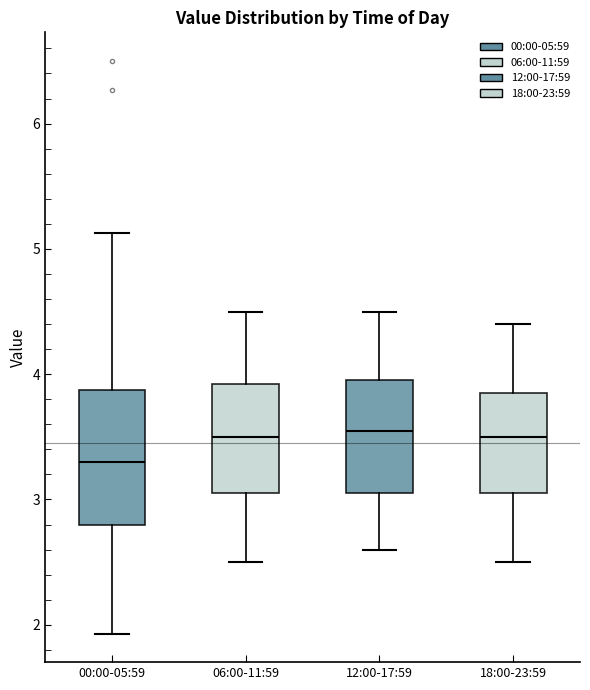

Reading left to right, transcribe this box plot: for each box, give where its median line is, the range the box spans, and where its two whiskers end, as read against the y-axis. The values are not printed on the chart, so give them approximately, as read against the axis.

00:00-05:59: median 3.3, box 2.8 to 3.9, whiskers 1.9 to 5.1
06:00-11:59: median 3.5, box 3.1 to 3.9, whiskers 2.5 to 4.5
12:00-17:59: median 3.6, box 3.1 to 4.0, whiskers 2.6 to 4.5
18:00-23:59: median 3.5, box 3.1 to 3.9, whiskers 2.5 to 4.4